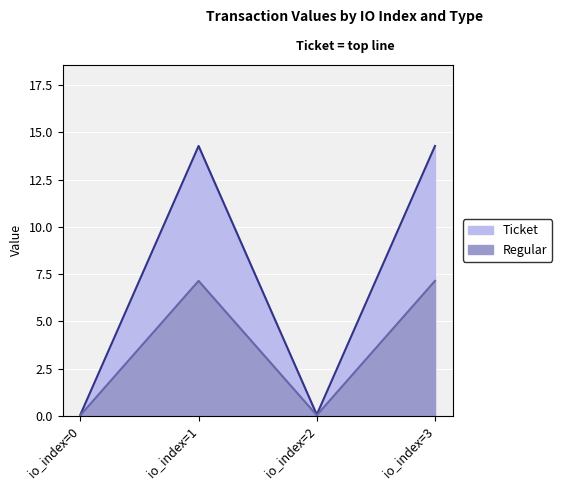

How many interior local valleys does the Regular series have?

1